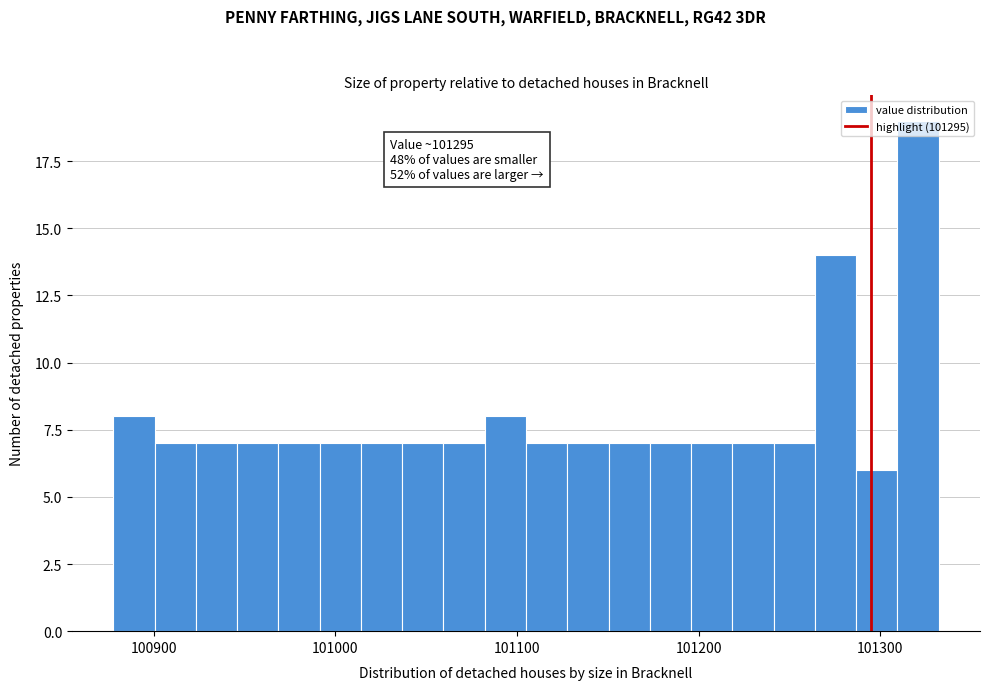

Read against the x-axis, roughly where is the centre of the tallest bar?

101320